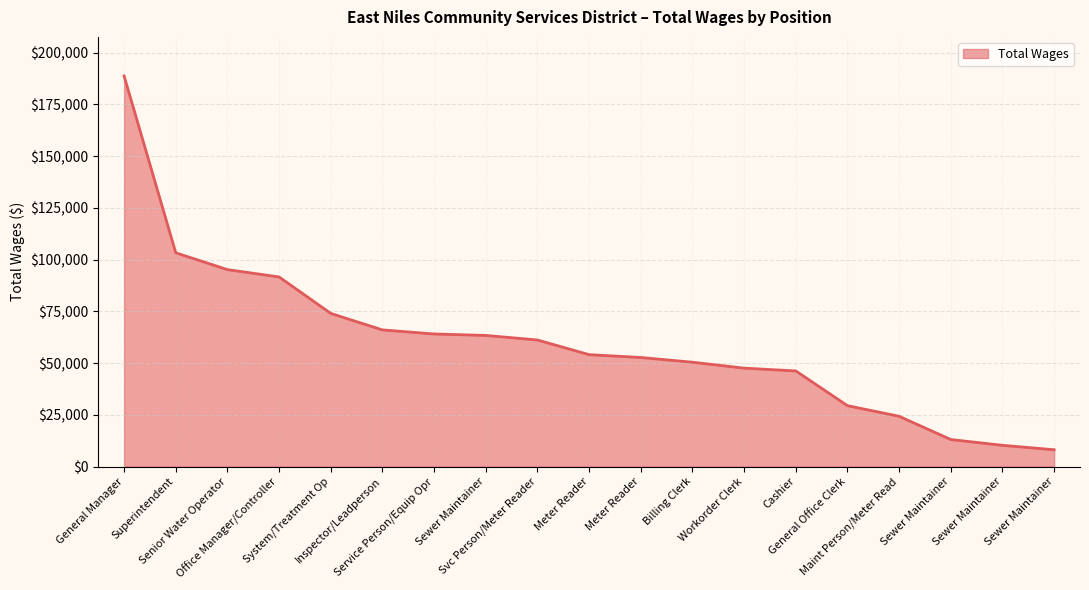

What is the change in value from Superintendent to Inspector/Leadperson?

-37264